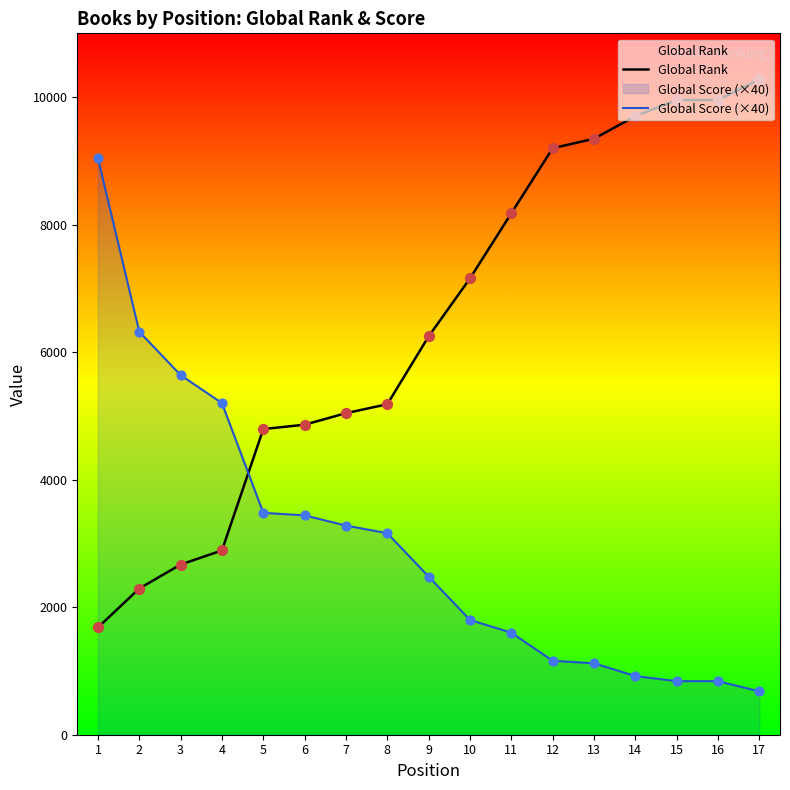

Which series has the largest total across all categories?

Global Rank